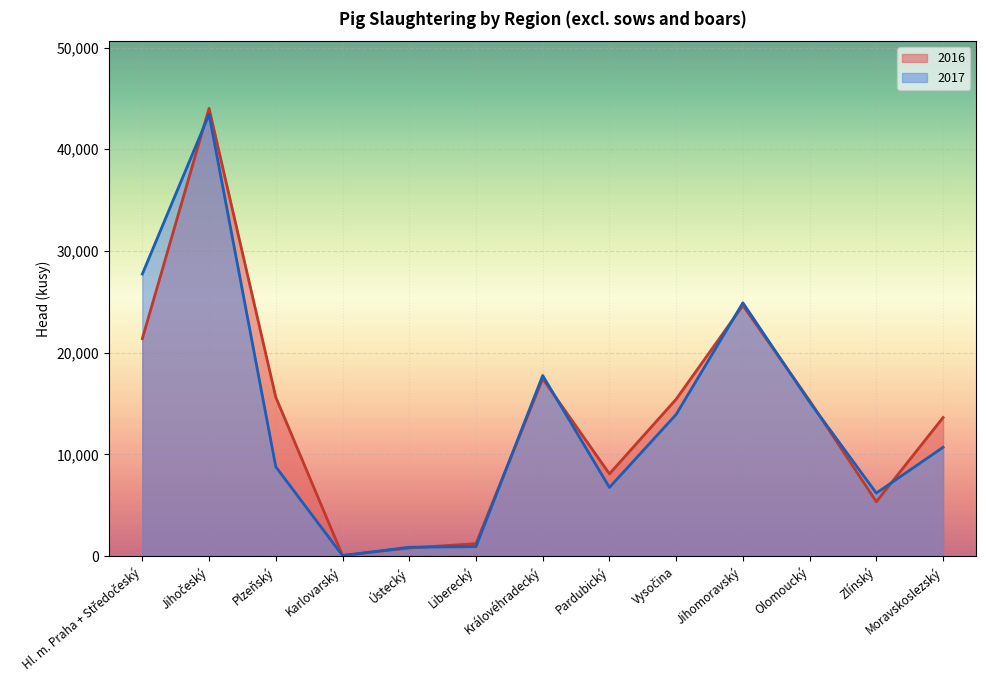

How many lines are shown in the chart?

2